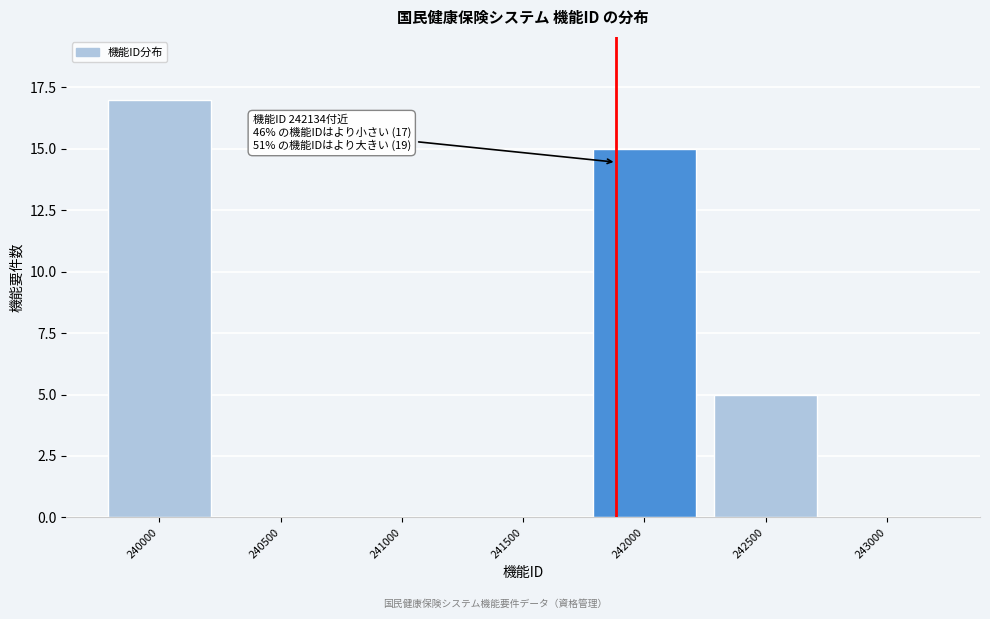

Reading left to right, what are all the values shown in this chart?

240000=17	240500=0	241000=0	241500=0	242000=15	242500=5	243000=0